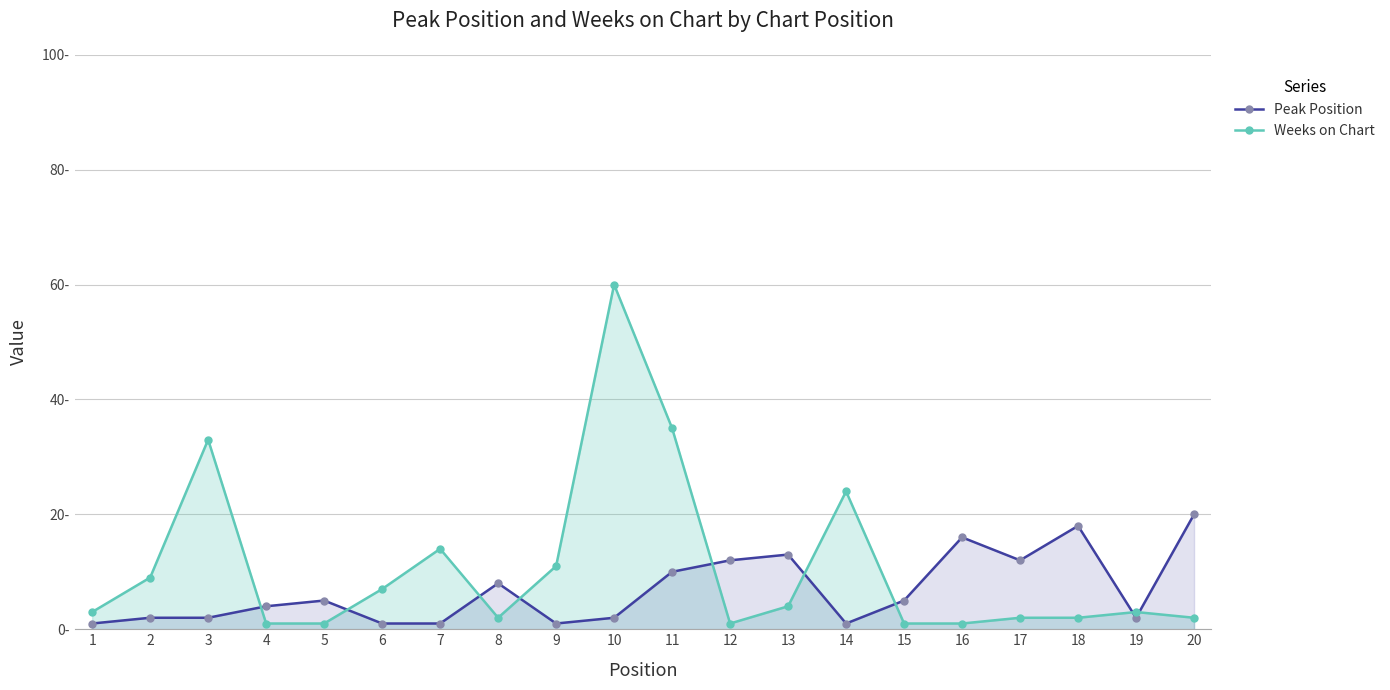

What is the approximate value of Weeks on Chart at 14, to the nearest 10?

20